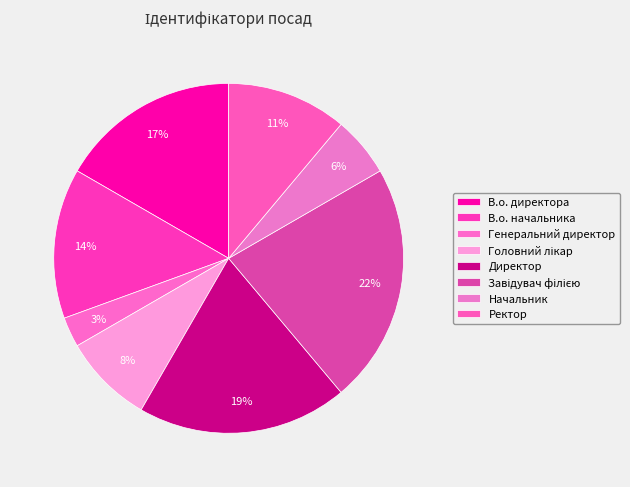

Is there any slice that represents more than half of the pie?

No